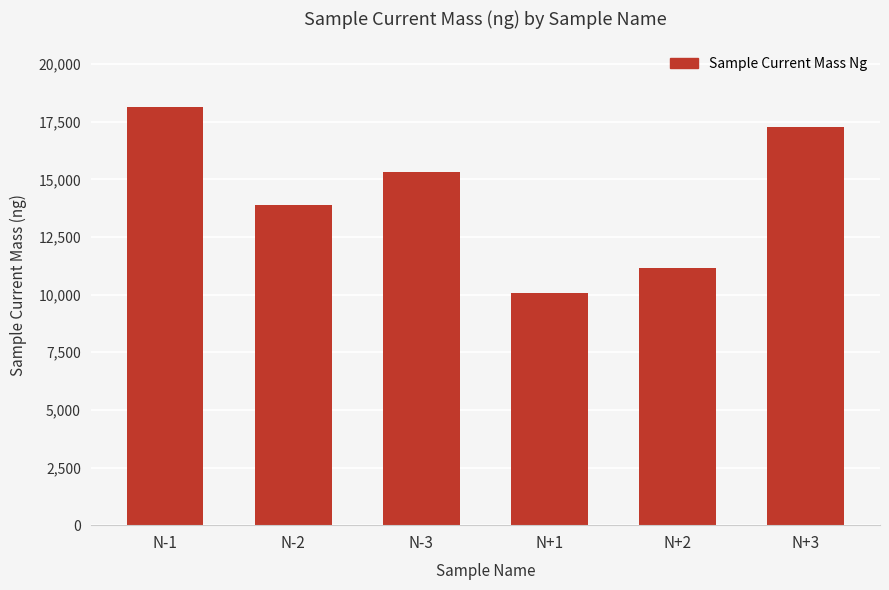

What value does the data have at N-2?

13876.8